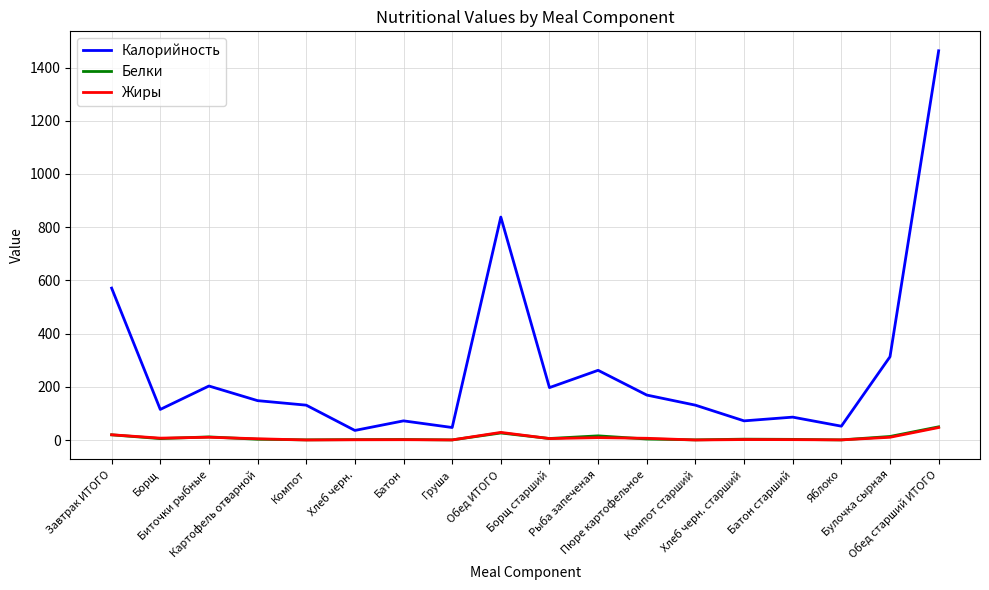

Which series has the largest range (max minus min)?

Калорийность